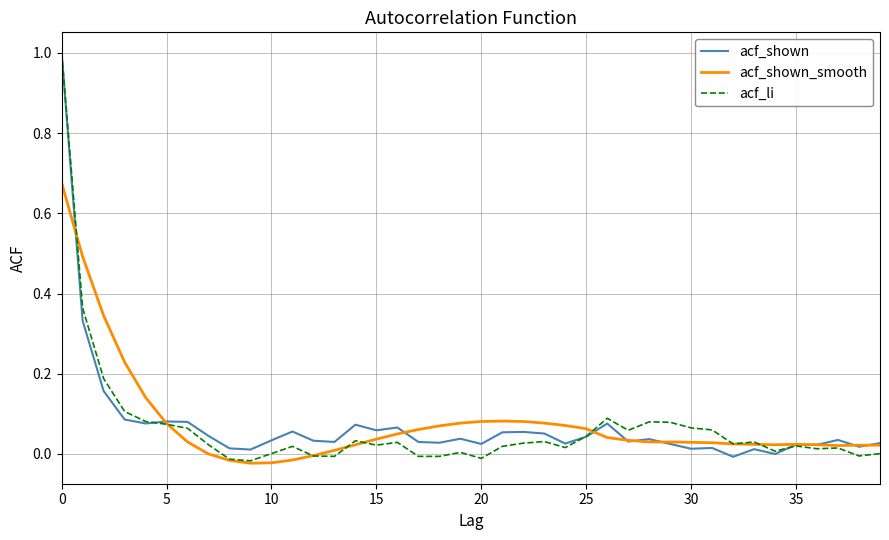

What is the maximum value for acf_li?

1.0